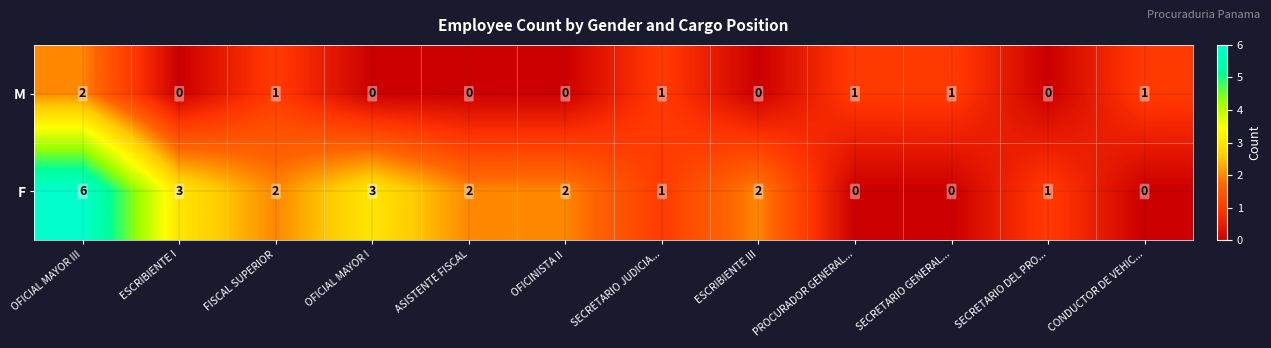

What is the total value across all series at ESCRIBIENTE I?

3